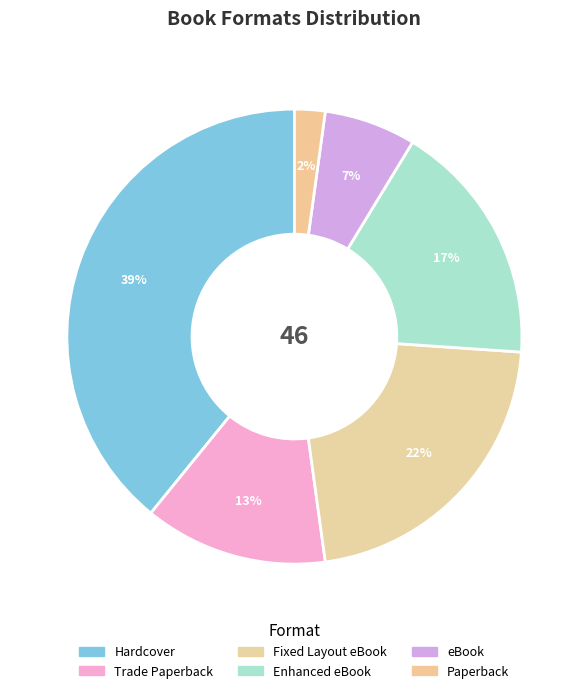

Count the number of slices in the pie.

6